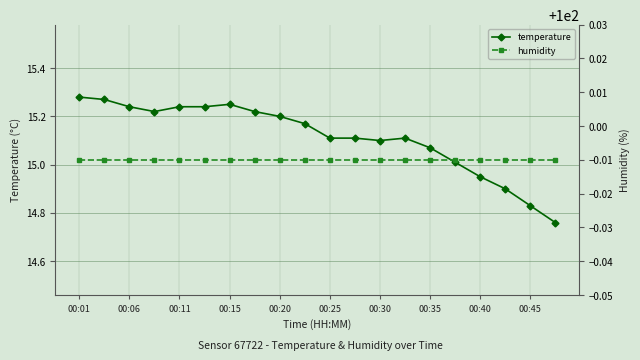

What is the sum of all humidity values?

1999.8